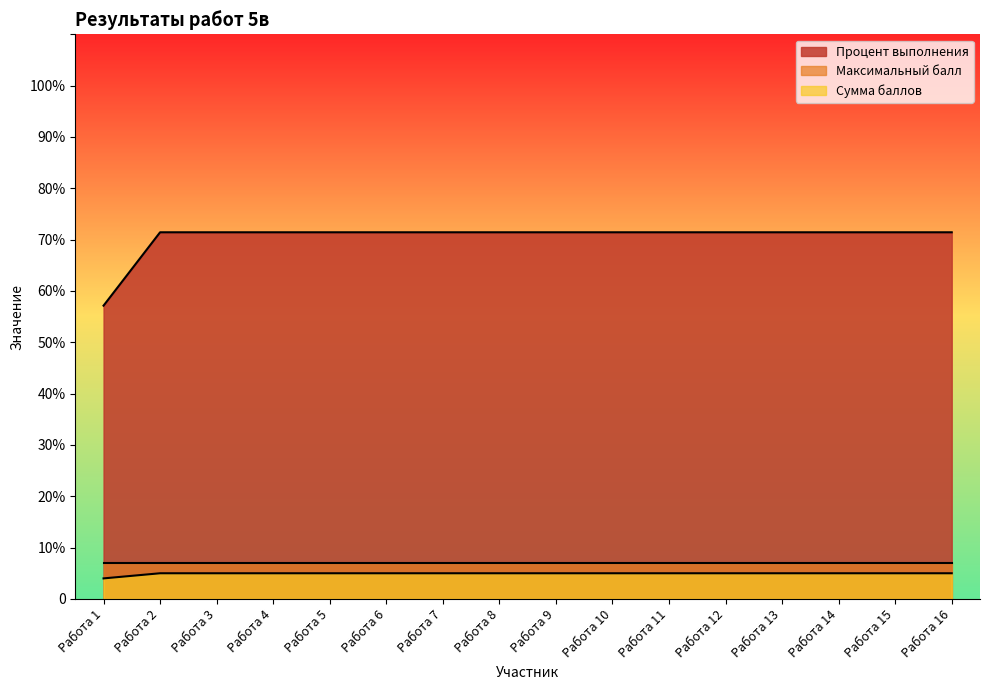

What is the maximum value for Процент выполнения?

71.4